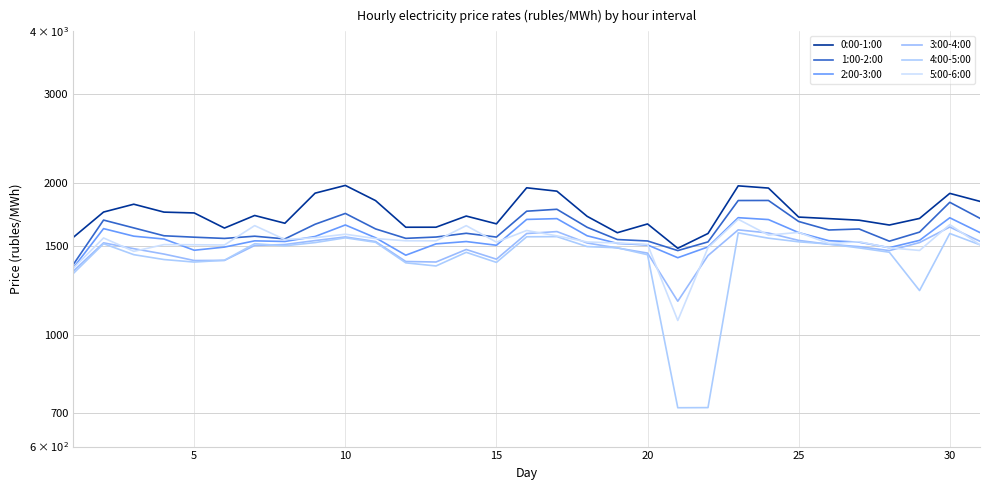

True or false: 2:00-3:00 and 0:00-1:00 intersect in this chart.

False